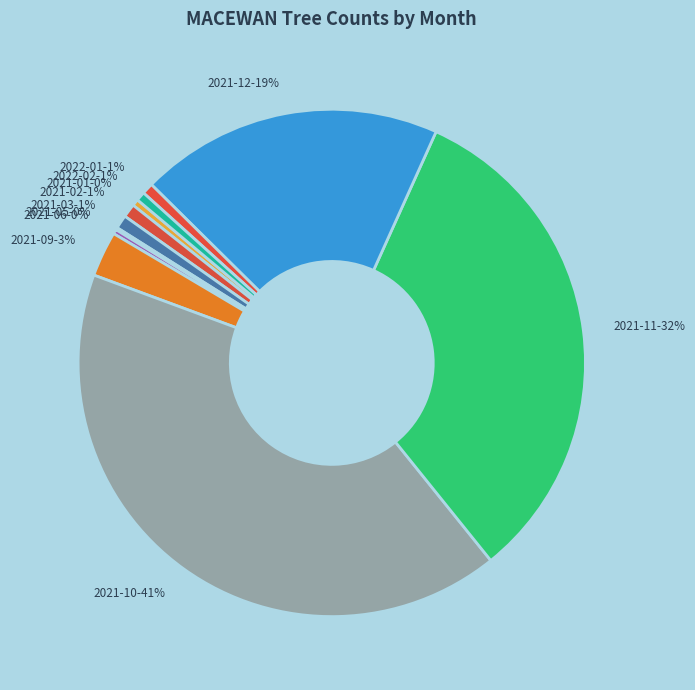

To the nearest percent, what is the difference between the largest and smallest slice percentages?

41%